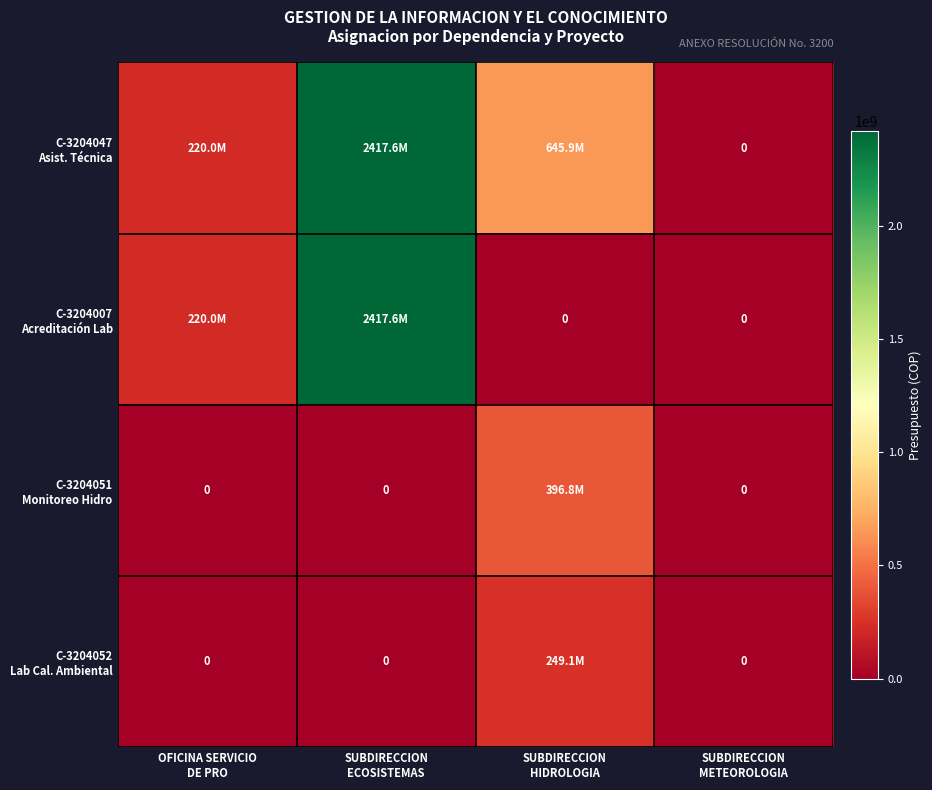

What is the sum of all C-3204047 Asist. Técnica values?

3283487484